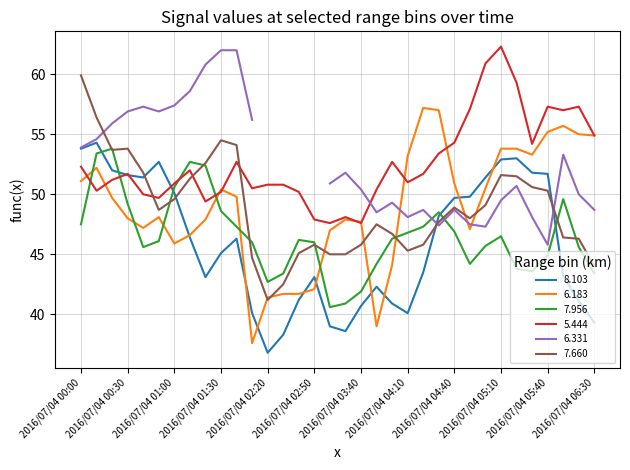

Which category has the lowest value in the 6.183 series?

2016/07/04 02:10